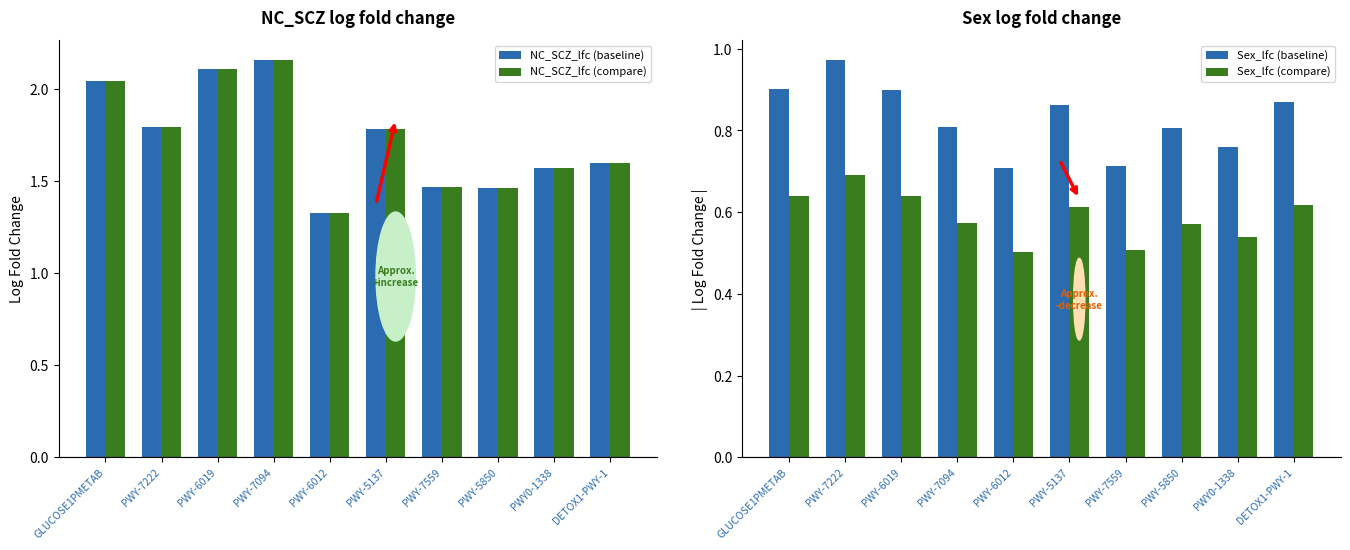

Reading left to right, transcribe all the data shown in this chart.

NC_SCZ_lfc (baseline): 2.0	1.8	2.1	2.2	1.3	1.8	1.5	1.5	1.6	1.6
NC_SCZ_lfc (compare): 2.0	1.8	2.1	2.2	1.3	1.8	1.5	1.5	1.6	1.6
Sex_lfc (baseline): 0.9	1.0	0.9	0.8	0.7	0.9	0.7	0.8	0.8	0.9
Sex_lfc (compare): 0.6	0.7	0.6	0.6	0.5	0.6	0.5	0.6	0.5	0.6